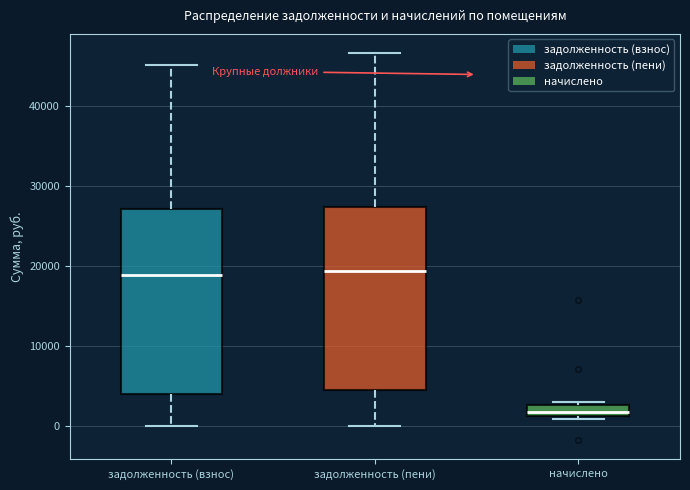

Where is the upper edge of the box for задолженность (взнос) on the y-axis? The values are not printed on the chart, so give them approximately, as read against the axis.

27000